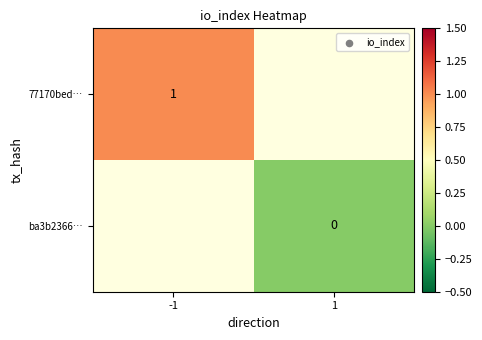

Is it true that 77170bed… equals 1 at -1?

True